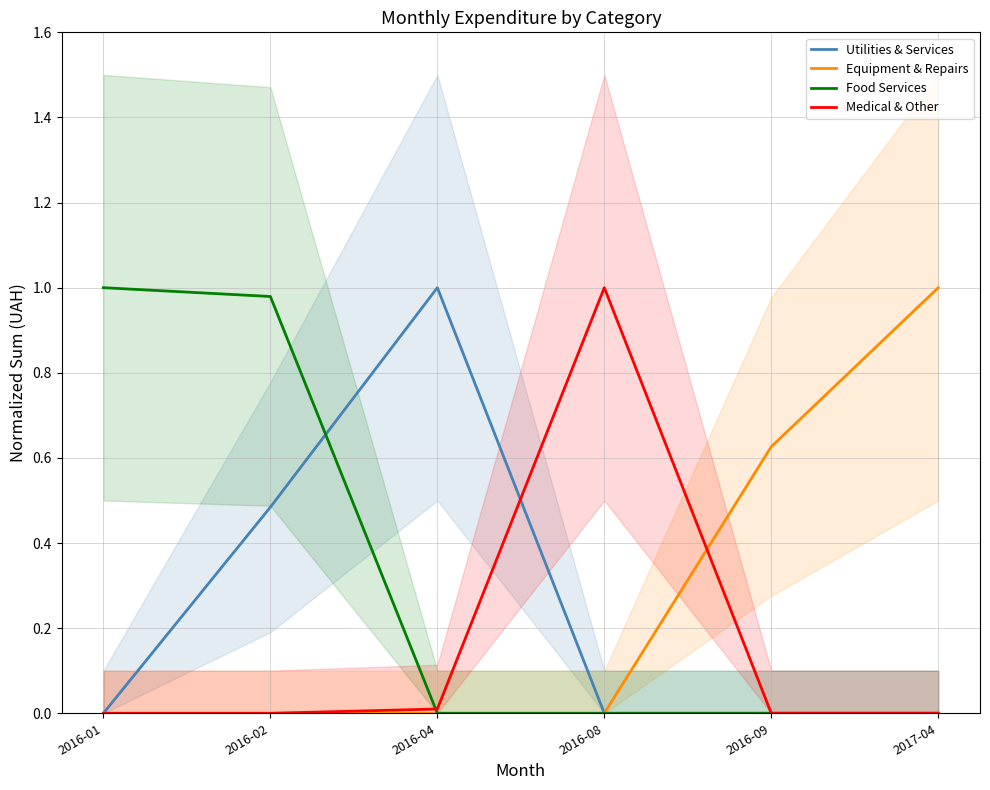

True or false: Equipment & Repairs and Medical & Other intersect in this chart.

True